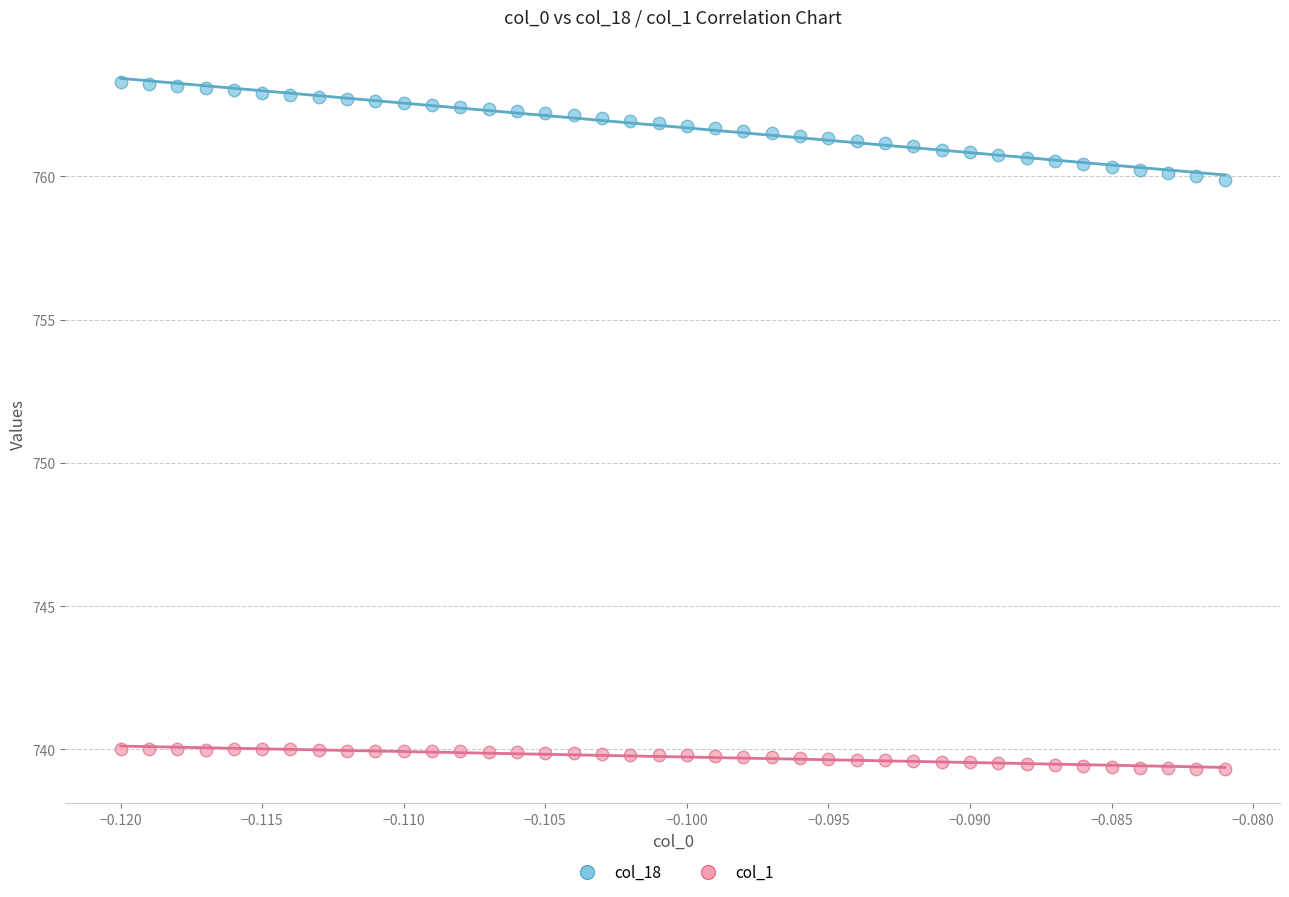

What are all the series names shown in the legend?

col_18, col_1